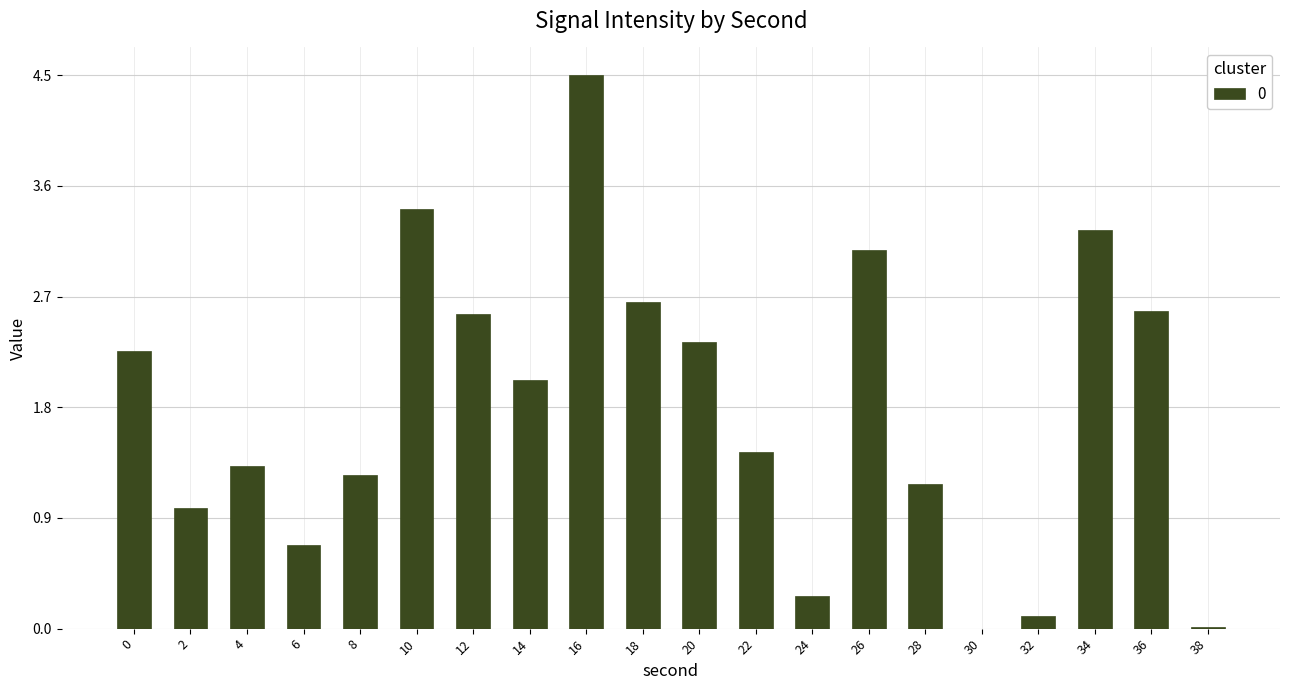

The chart shows a value of 0.1 at 32. True or false?

True